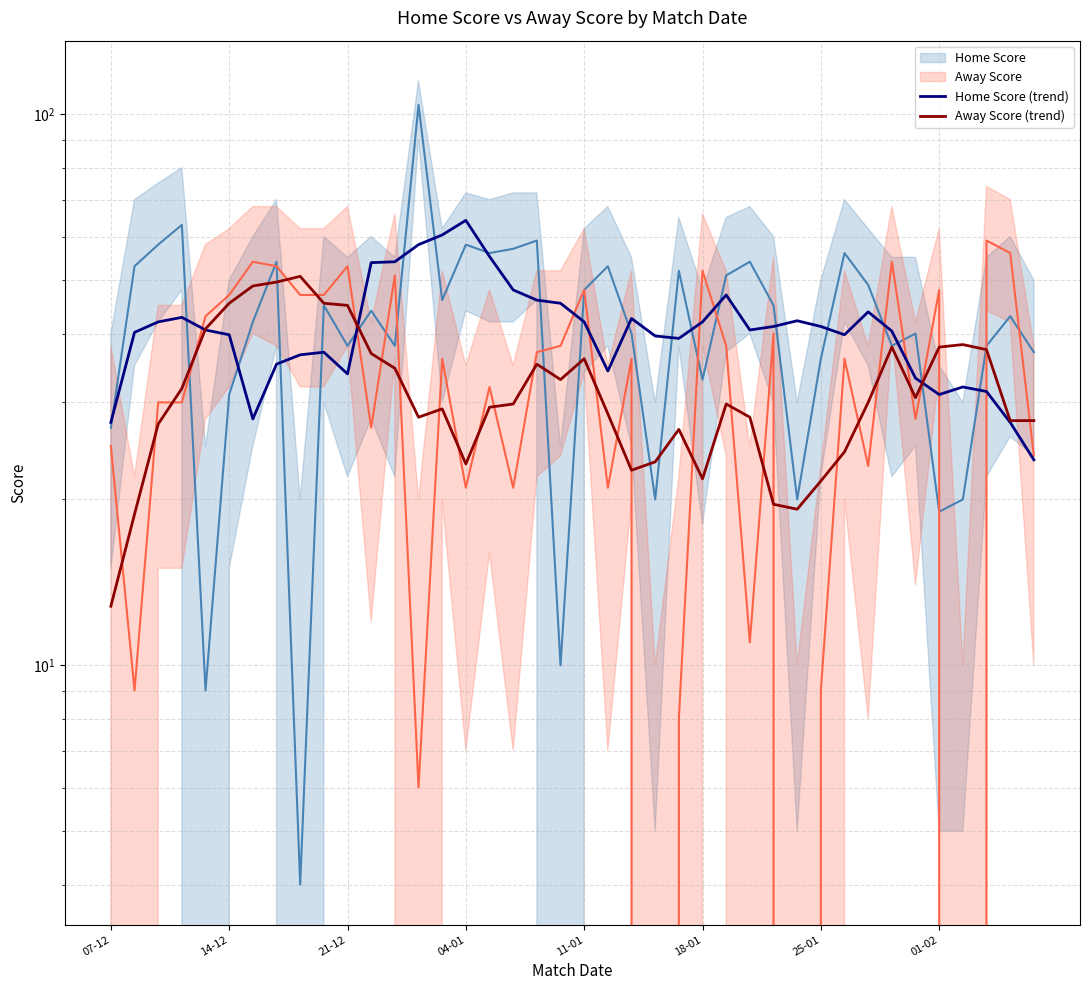

Is it true that Away Score (trend) equals 18.5 at 11-01?

False